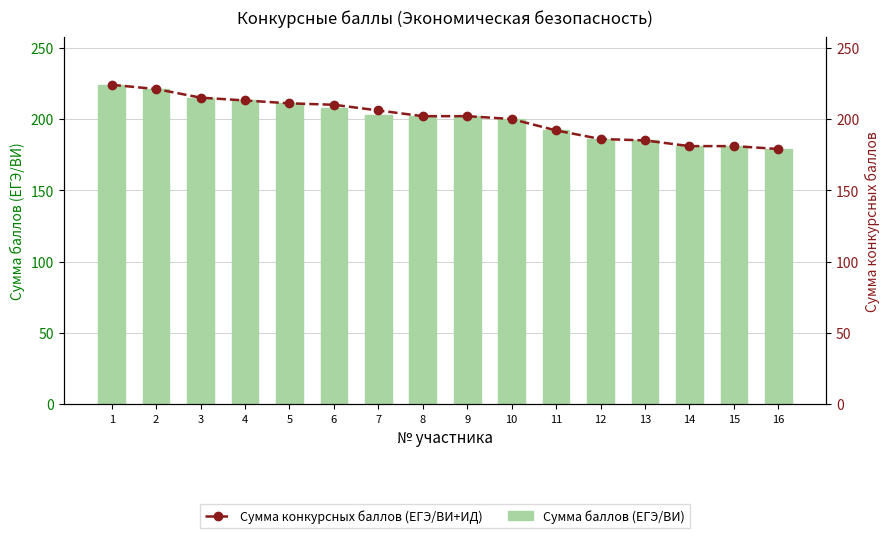

Where does the Сумма конкурсных баллов (ЕГЭ/ВИ+ИД) series first go above 202?

1